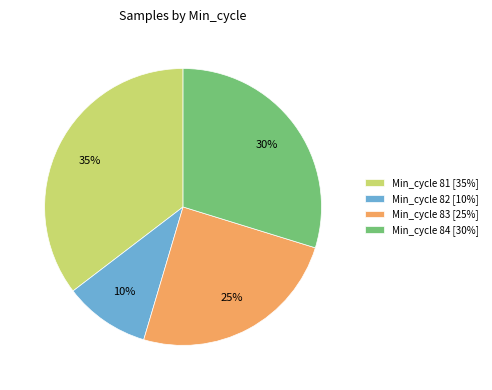

Between Min_cycle 83 [25%] and Min_cycle 82 [10%], which is larger?

Min_cycle 83 [25%]